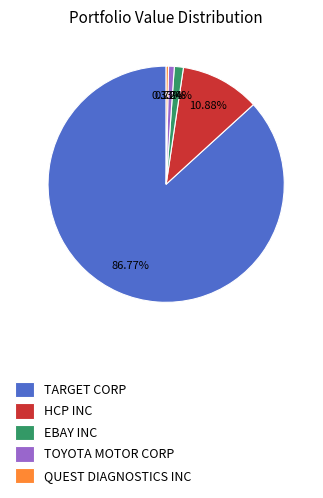

What is the ratio of the value at TARGET CORP to the value at QUEST DIAGNOSTICS INC?

266.7